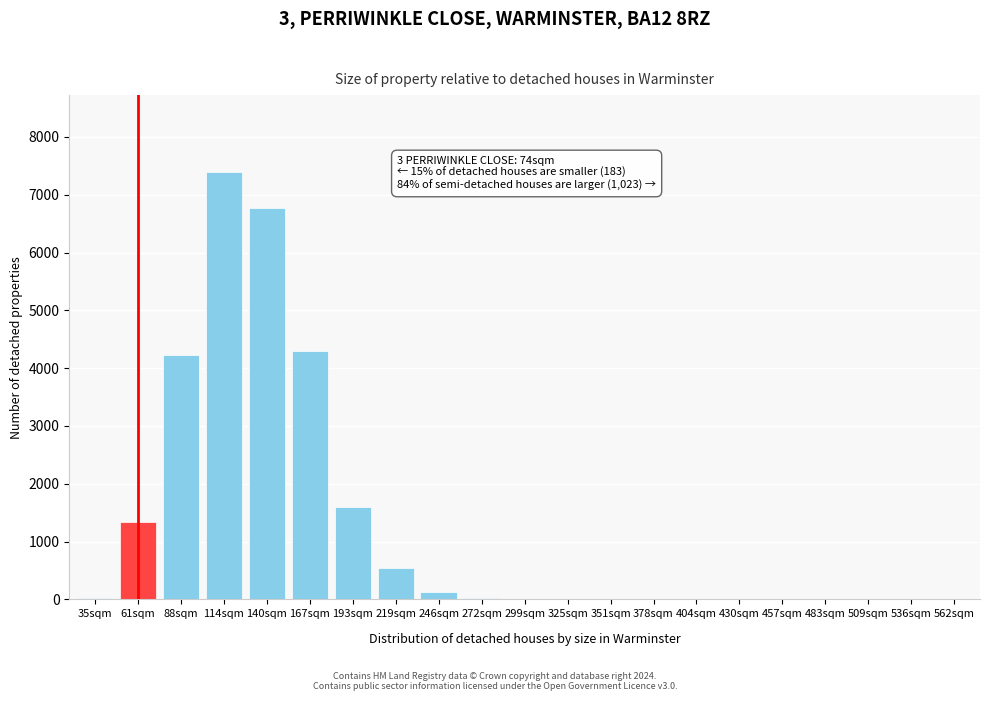

What is the sum of all values?

26345